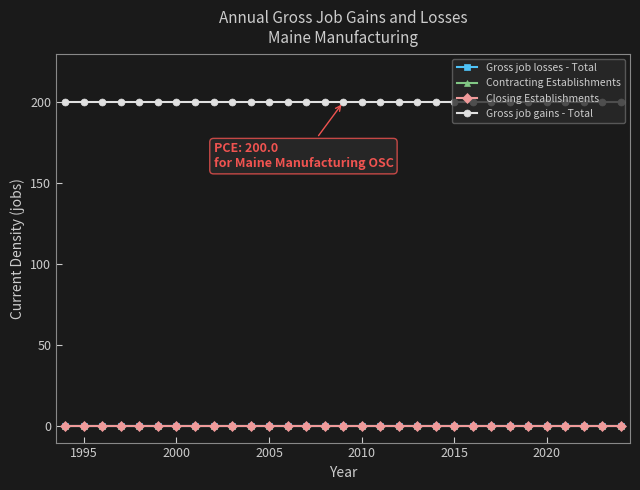

Does the chart have visible grid lines?

No